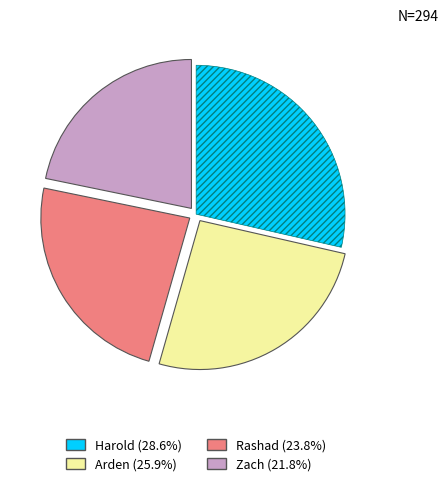

True or false: Arden accounts for 26% of the total.

True